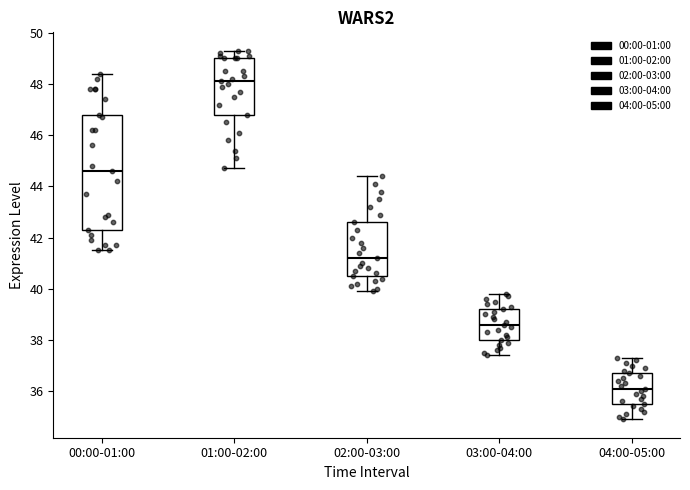

Which box has the lowest median line?

04:00-05:00